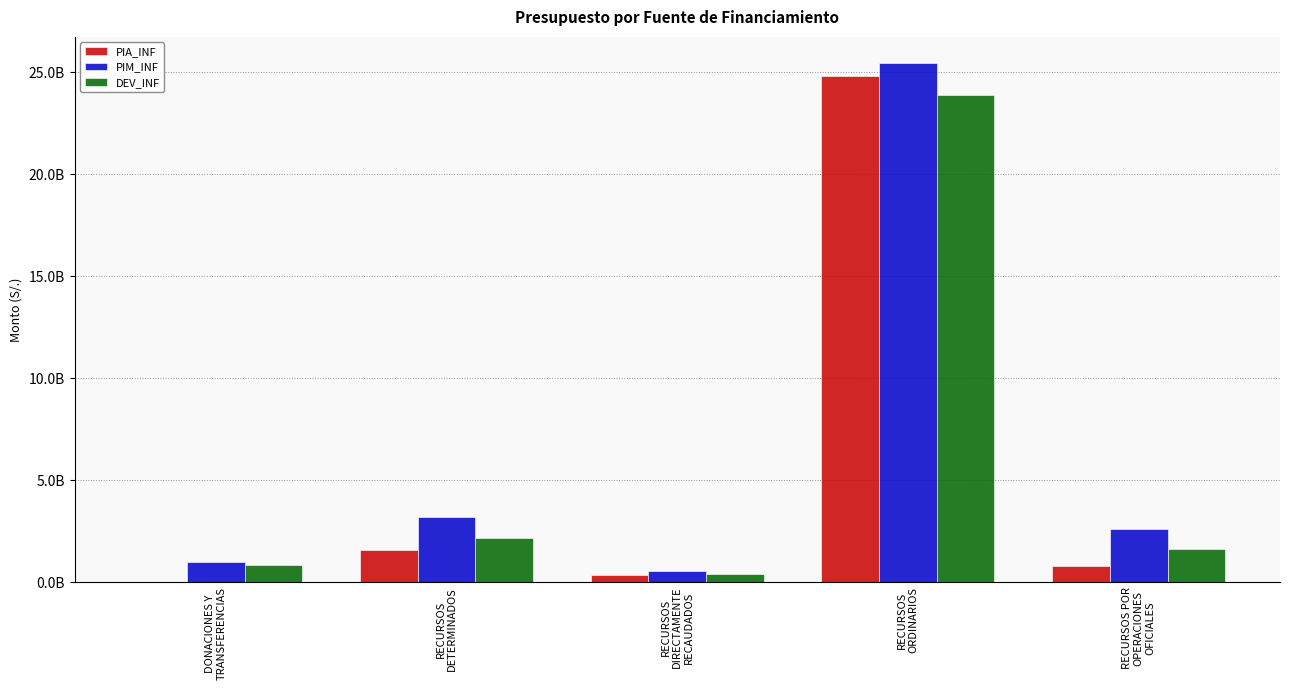

Are the bars grouped side by side (vs. stacked)?

Yes